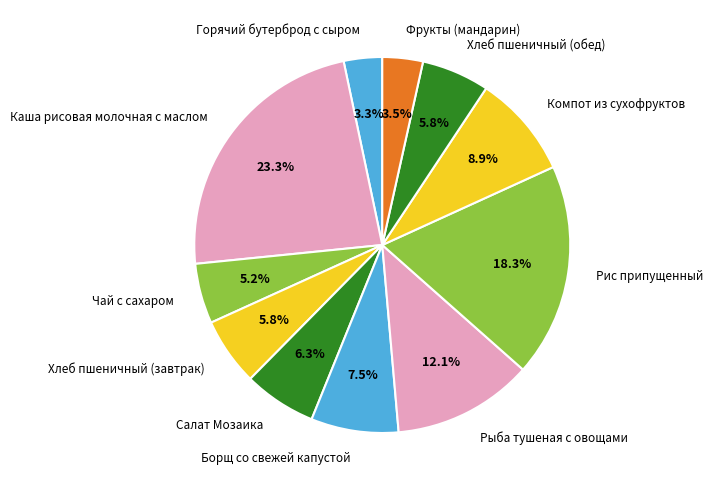

Does any single category account for the majority?

No